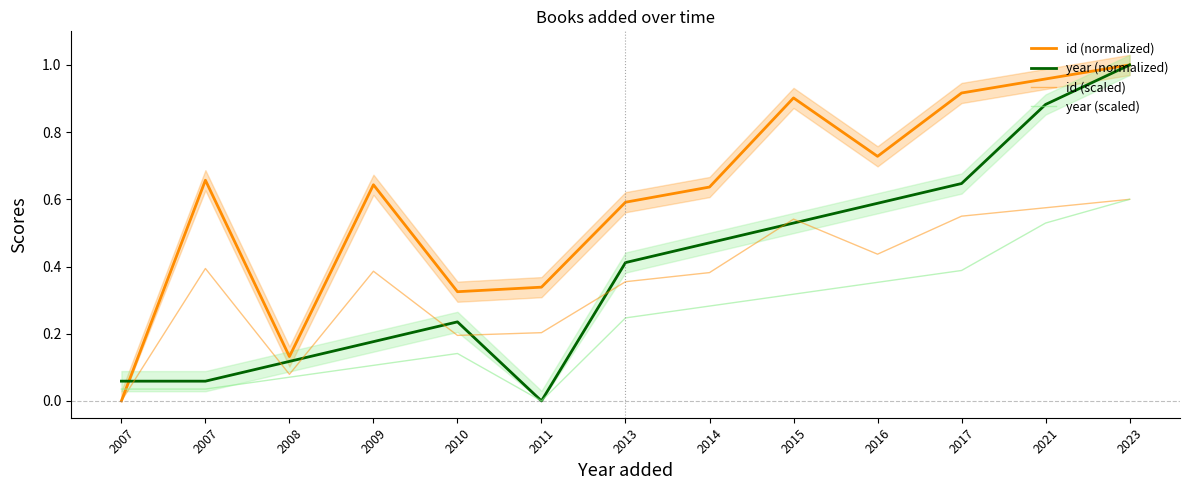

Where do year (normalized) and id (scaled) first cross each other?

2007 and 2007